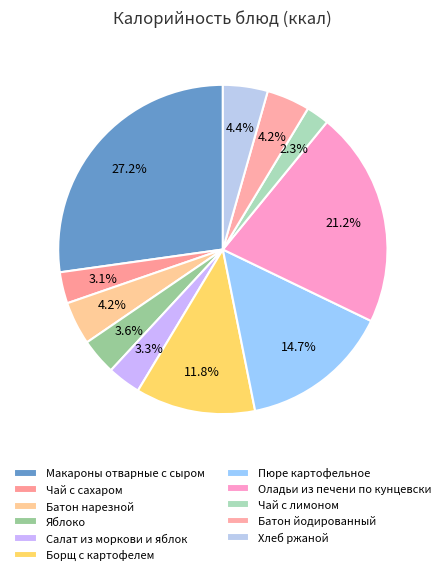

Count the number of slices in the pie.

11